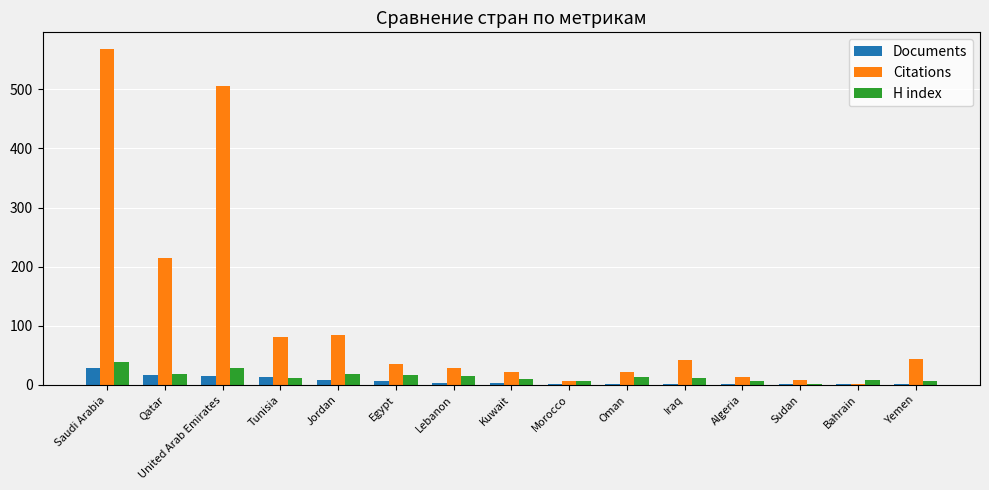

At which category does the chart reach its peak across all series?

Saudi Arabia